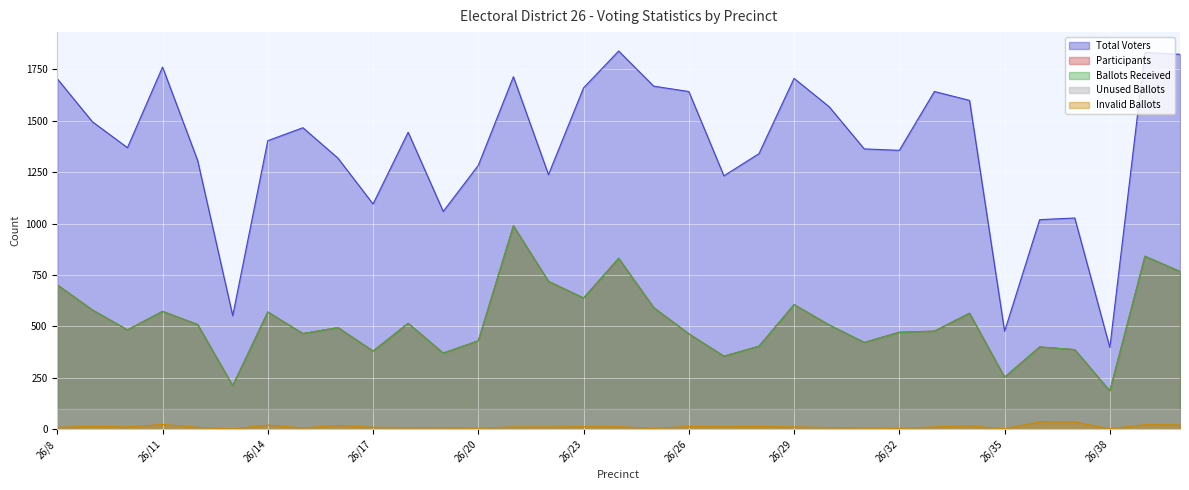

The value of Ballots Received at 26/23 is 992. True or false?

False